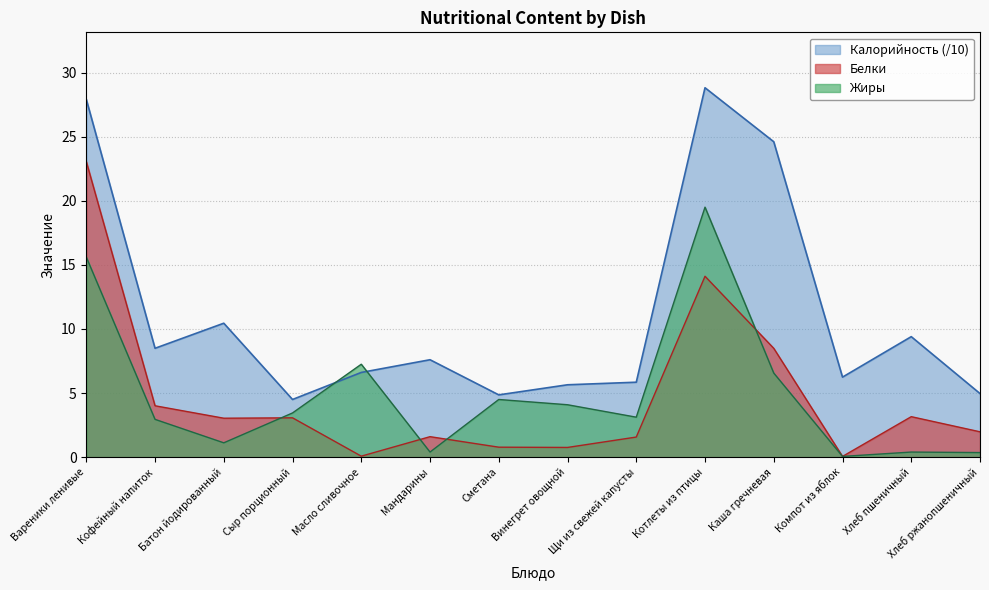

What is the label of the 2nd point from the left?

Кофейный напиток